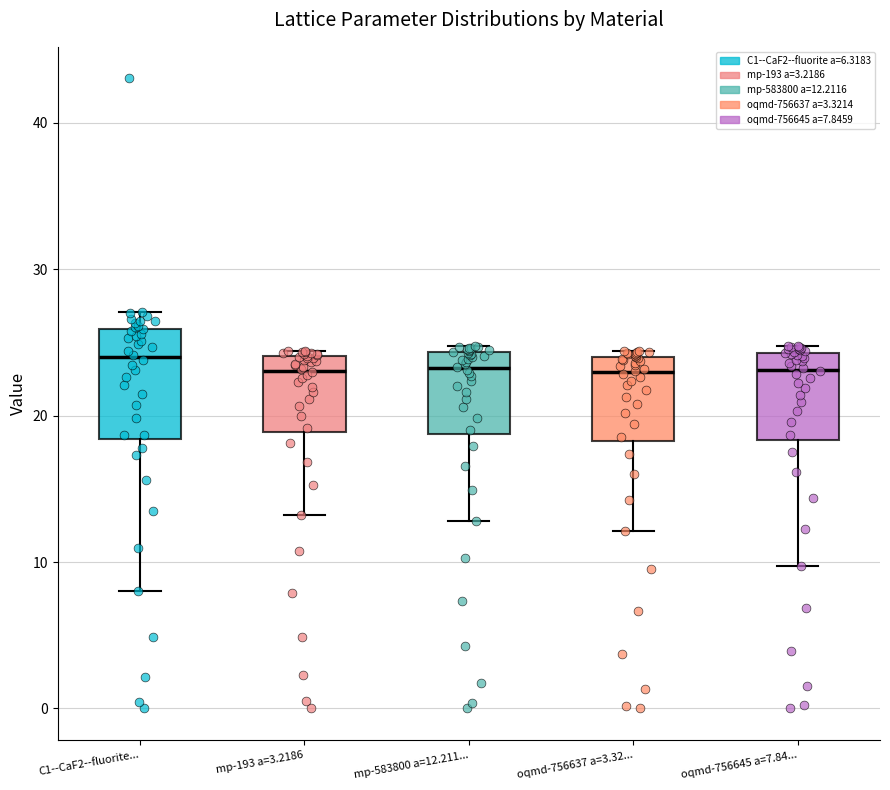

Reading left to right, read every box against the y-axis: the position of its median line, the range the box covers, and the ends of its whiskers. The values are not printed on the chart, so give them approximately, as read against the axis.

C1--CaF2--fluorite...: median 24, box 18 to 26, whiskers 8 to 27
mp-193 a=3.2186: median 23, box 19 to 24, whiskers 13 to 24 (just above the box's upper edge)
mp-583800 a=12.211...: median 23, box 19 to 24, whiskers 13 to 25
oqmd-756637 a=3.32...: median 23, box 18 to 24, whiskers 12 to 24 (just above the box's upper edge)
oqmd-756645 a=7.84...: median 23, box 18 to 24, whiskers 10 to 25